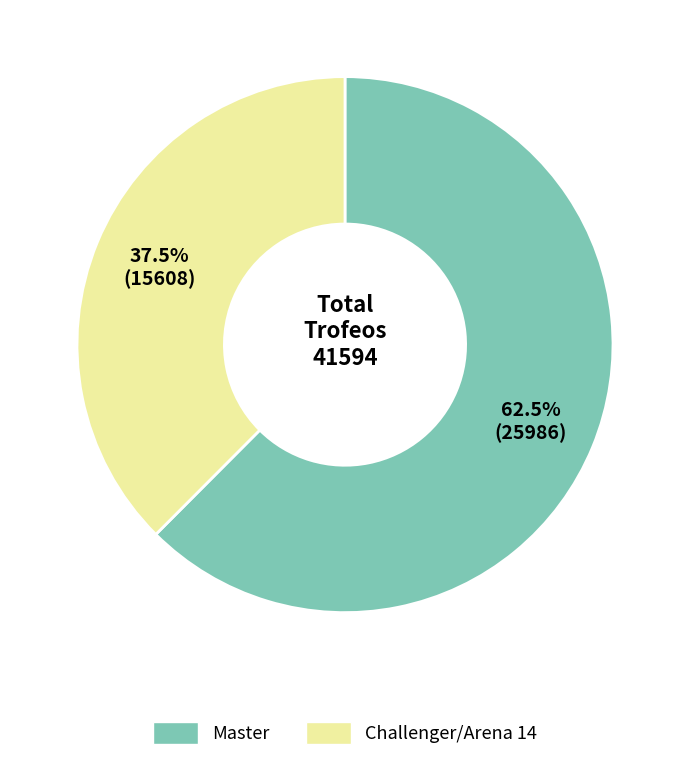

To the nearest percent, what is the difference between the largest and smallest slice percentages?

25%